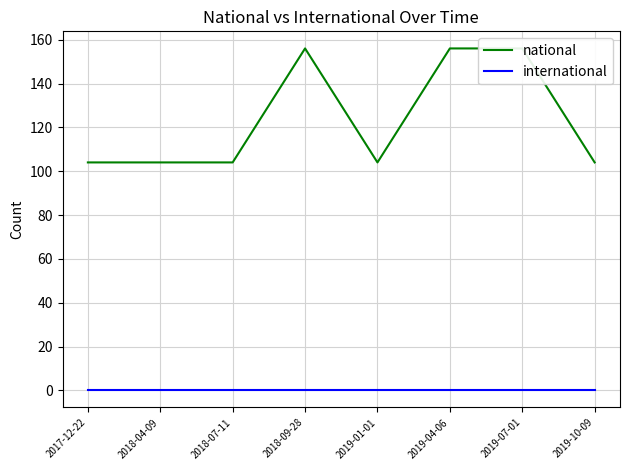

True or false: international has more than 0 points higher than both neighbors.

False